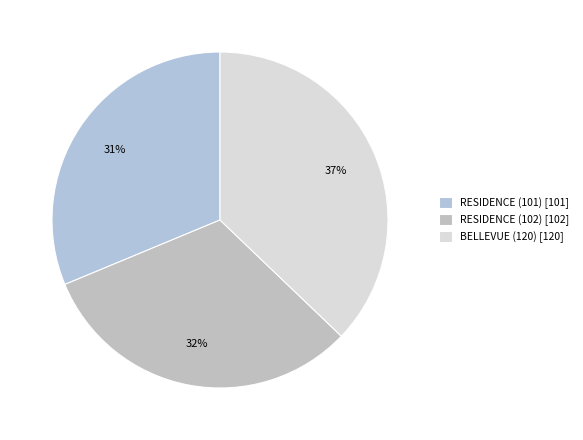

Rank the categories by value from lowest to highest.

RESIDENCE (101), RESIDENCE (102), BELLEVUE (120)